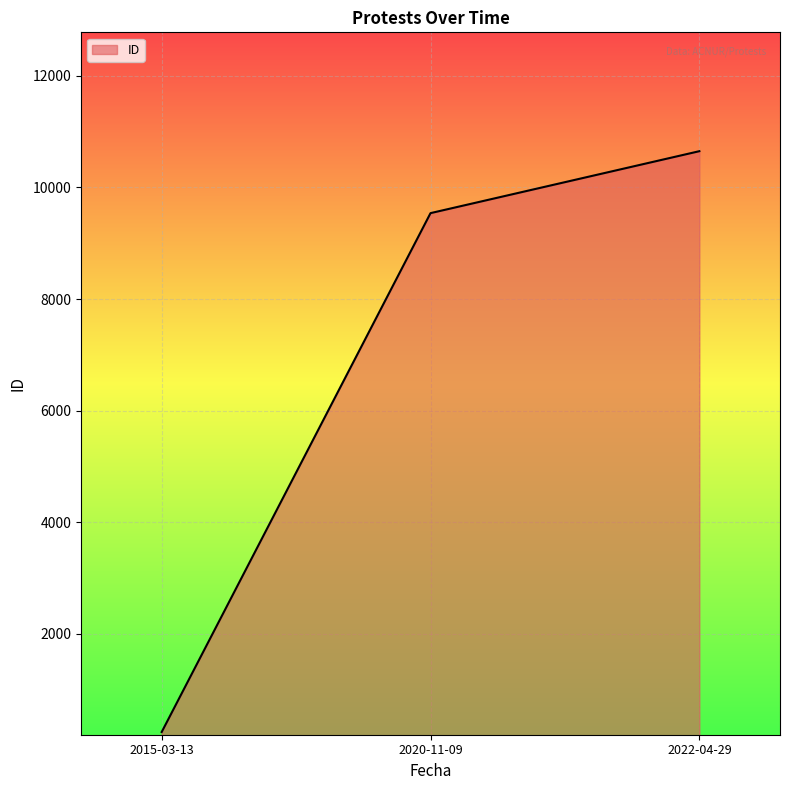

The value at 2020-11-09 is 9540. True or false?

True